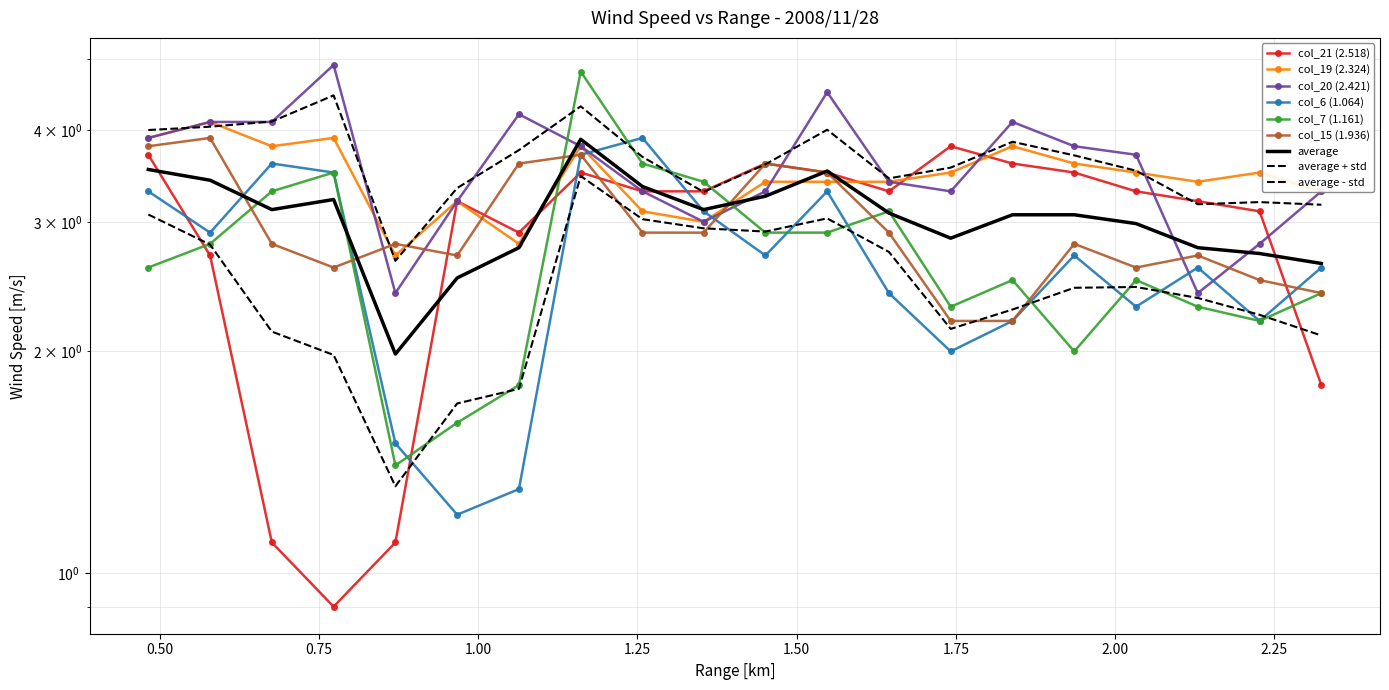

Which series has the largest total across all categories?

col_20 (2.421)